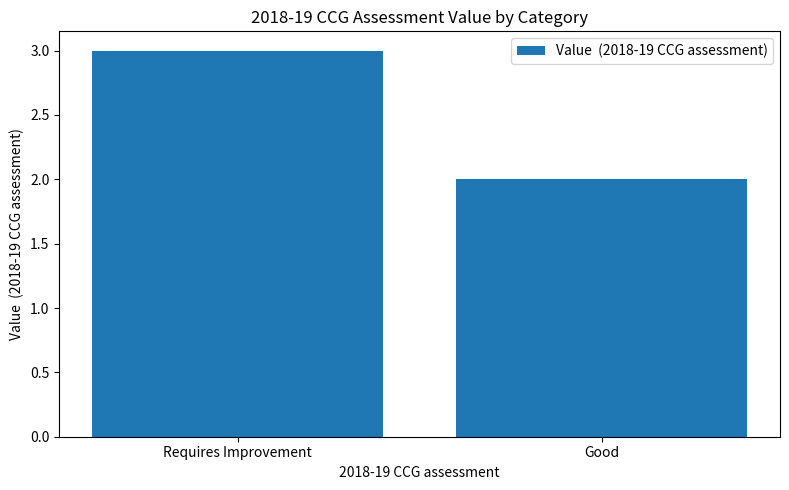

Count the number of data series in this chart.

1